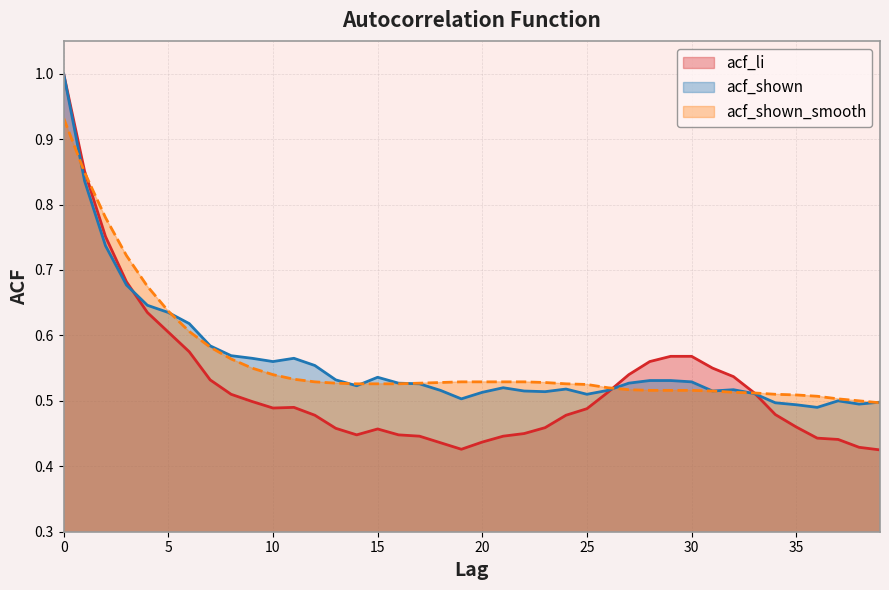

What is the value of the acf_shown_smooth point at the 24th from the left?

0.5